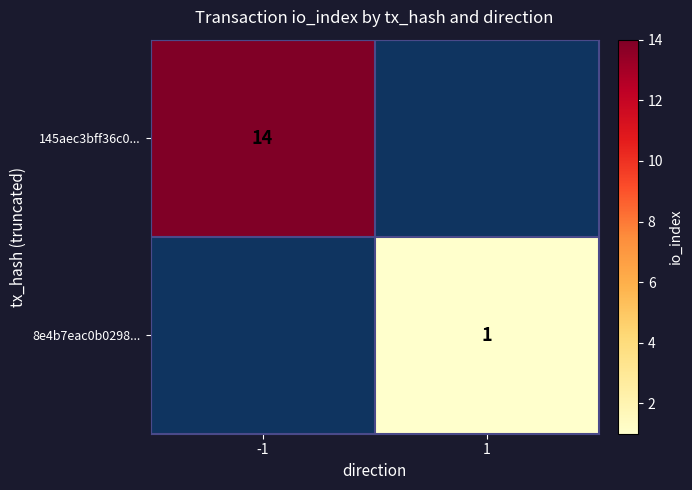

The value of 8e4b7eac0b0298... at 1 is 0.4. True or false?

False